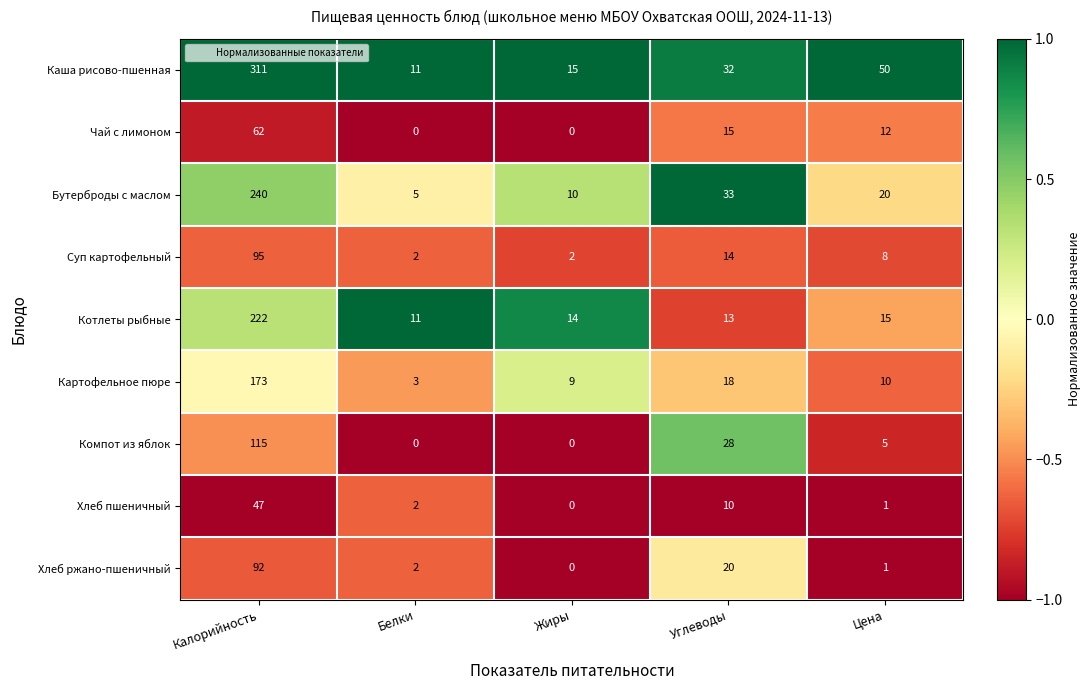

What is the sum of all Каша рисово-пшенная values?

419